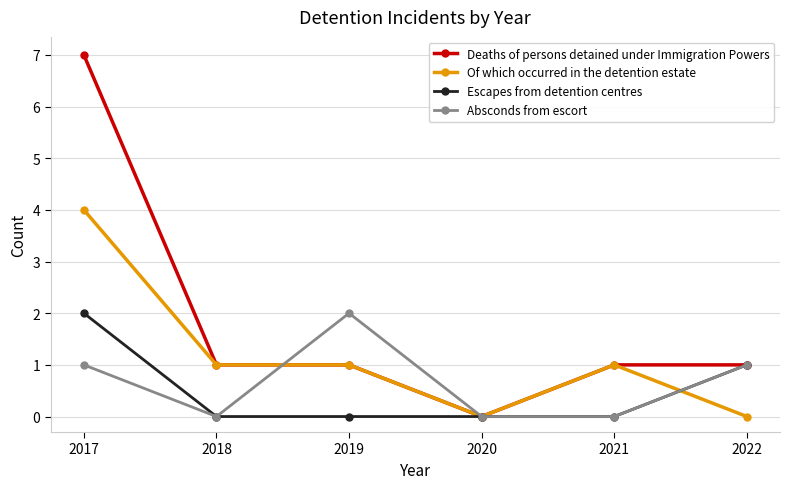

The Escapes from detention centres series shows 0 at 2020. True or false?

True